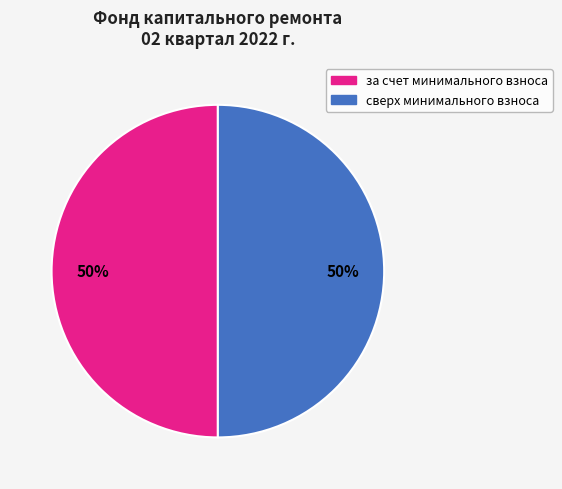

To the nearest percent, what is the average slice percentage?

50%